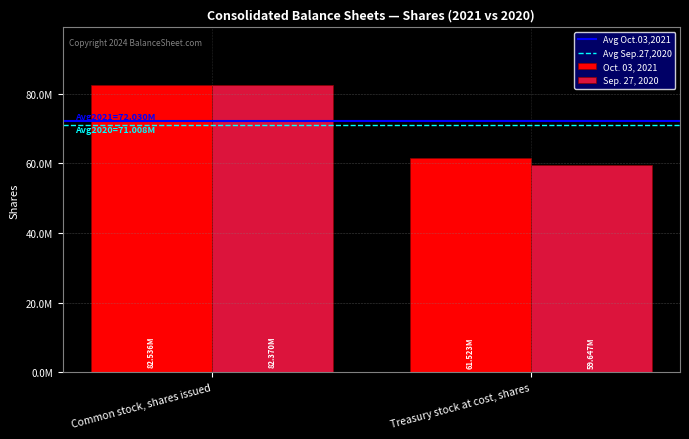

Which series has the largest range (max minus min)?

Sep. 27, 2020